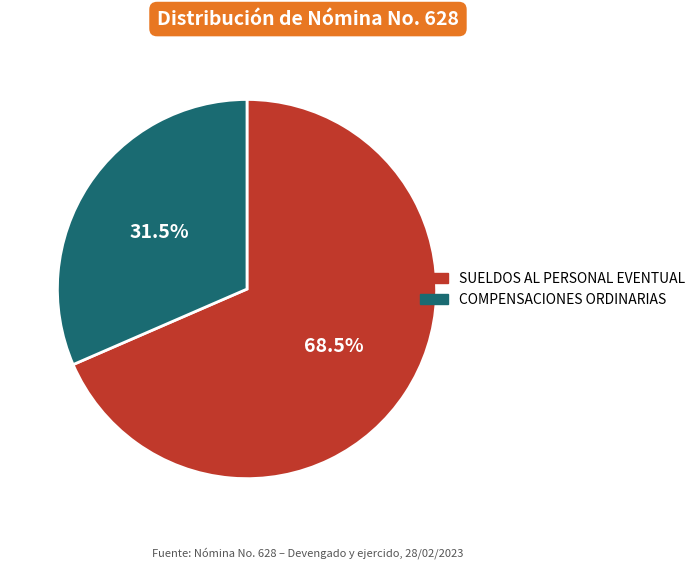

What is the ratio of the value at SUELDOS AL PERSONAL EVENTUAL to the value at COMPENSACIONES ORDINARIAS?

2.2